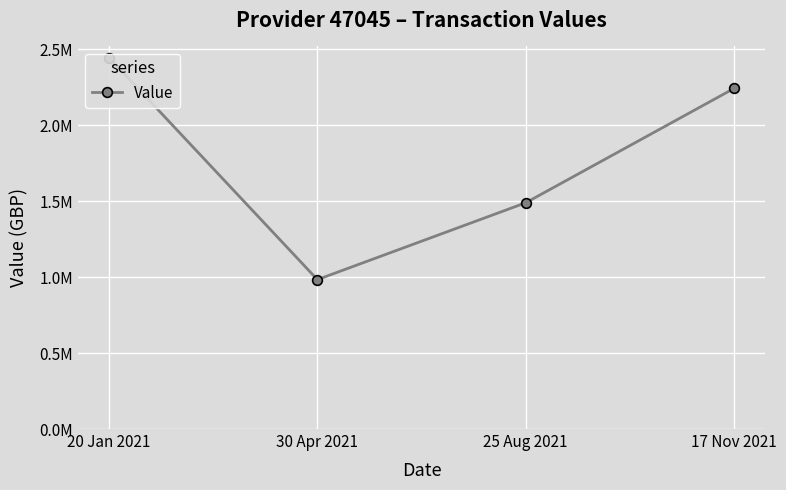

How many values are below 2241269?

2